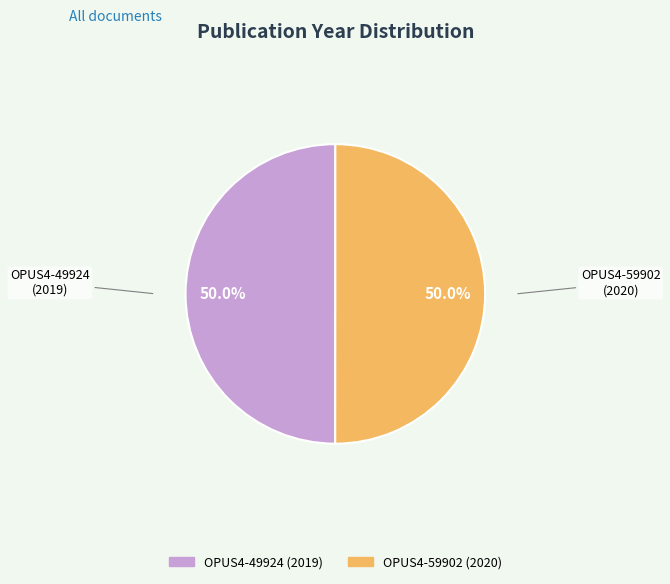

What is the ratio of the value at OPUS4-59902 to the value at OPUS4-49924?

1.0